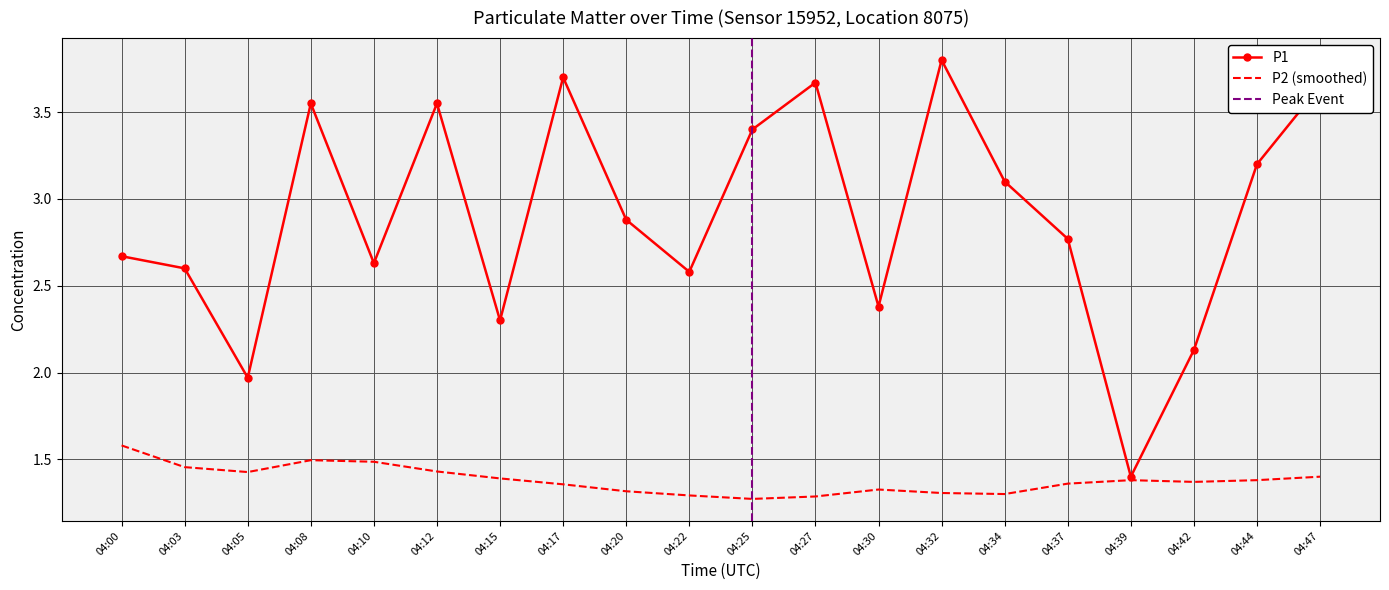

True or false: the data has more than 1 interior local peaks.

True